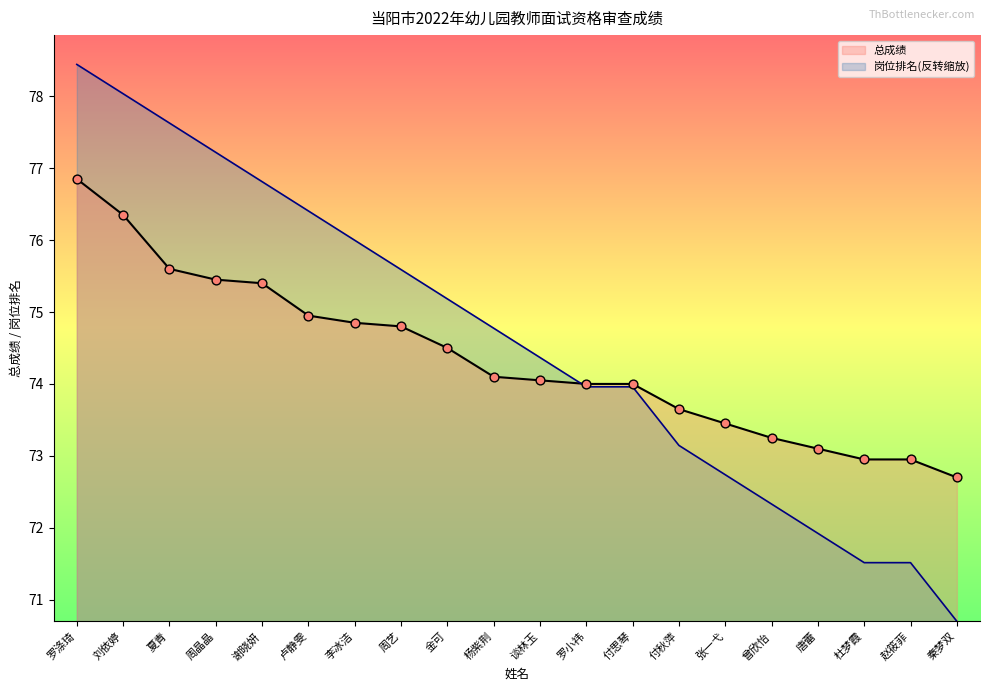

What are all the series names shown in the legend?

总成绩, 岗位排名(反转缩放)